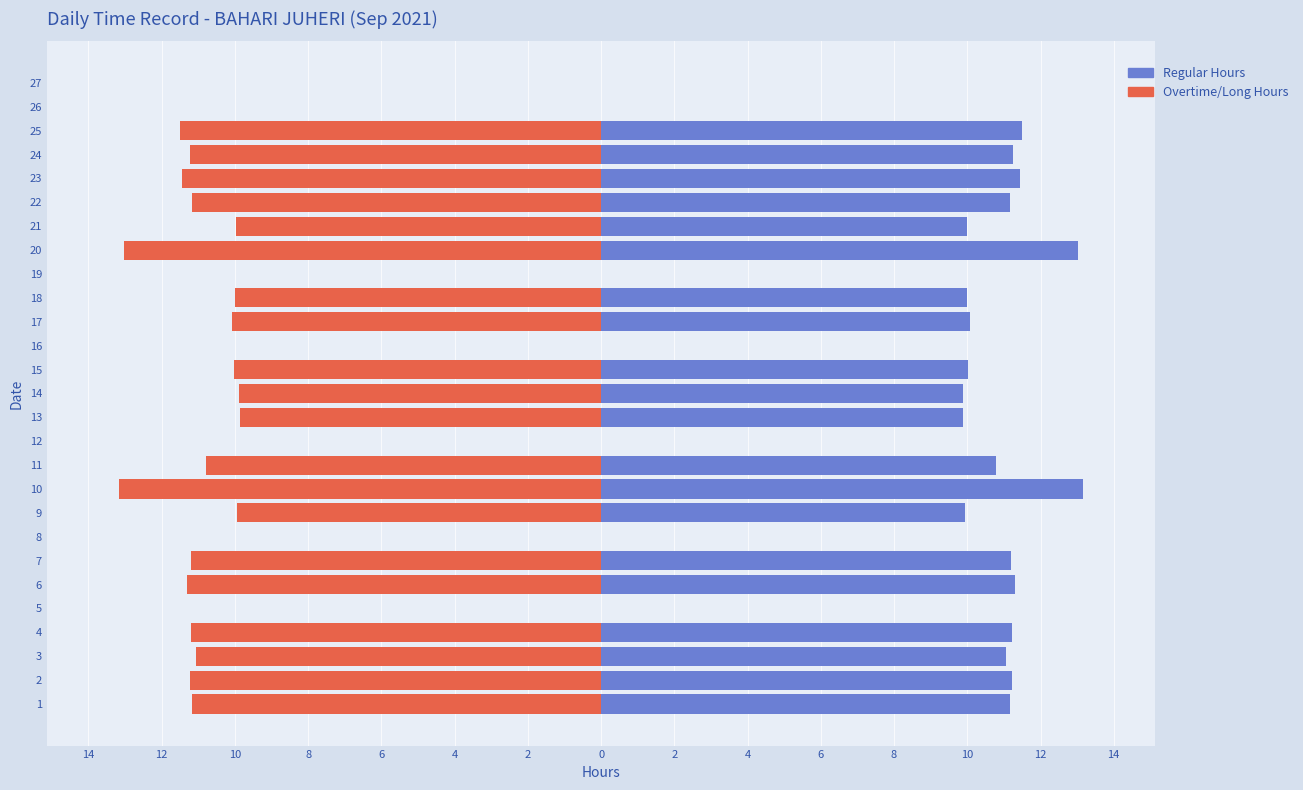

Is the value of Female at 27 greater than the value of Male at 18?

No